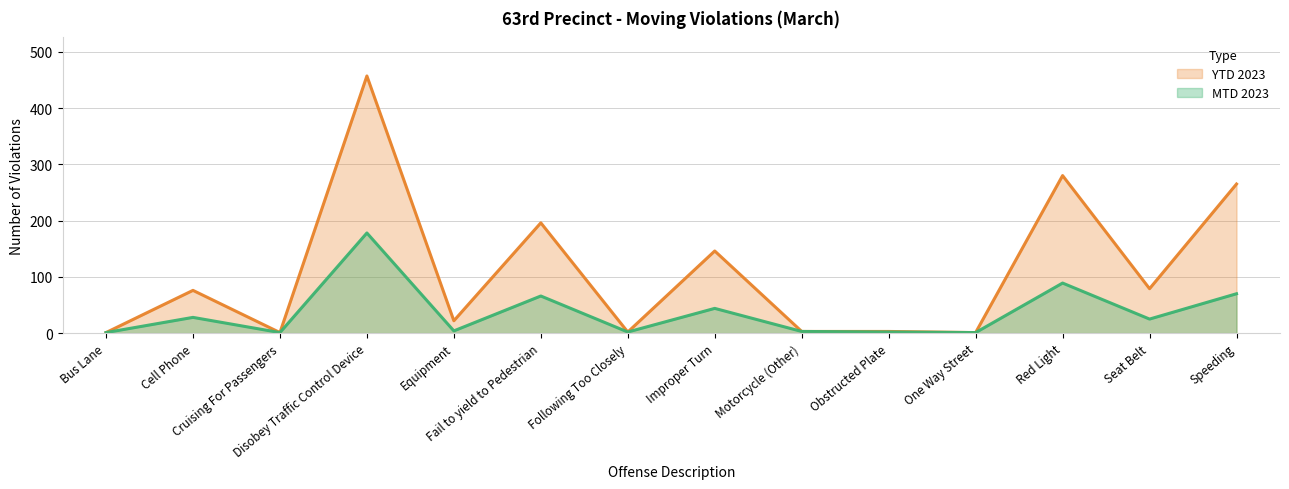

What is the sum of the YTD 2023 values at Speeding and Seat Belt?

344